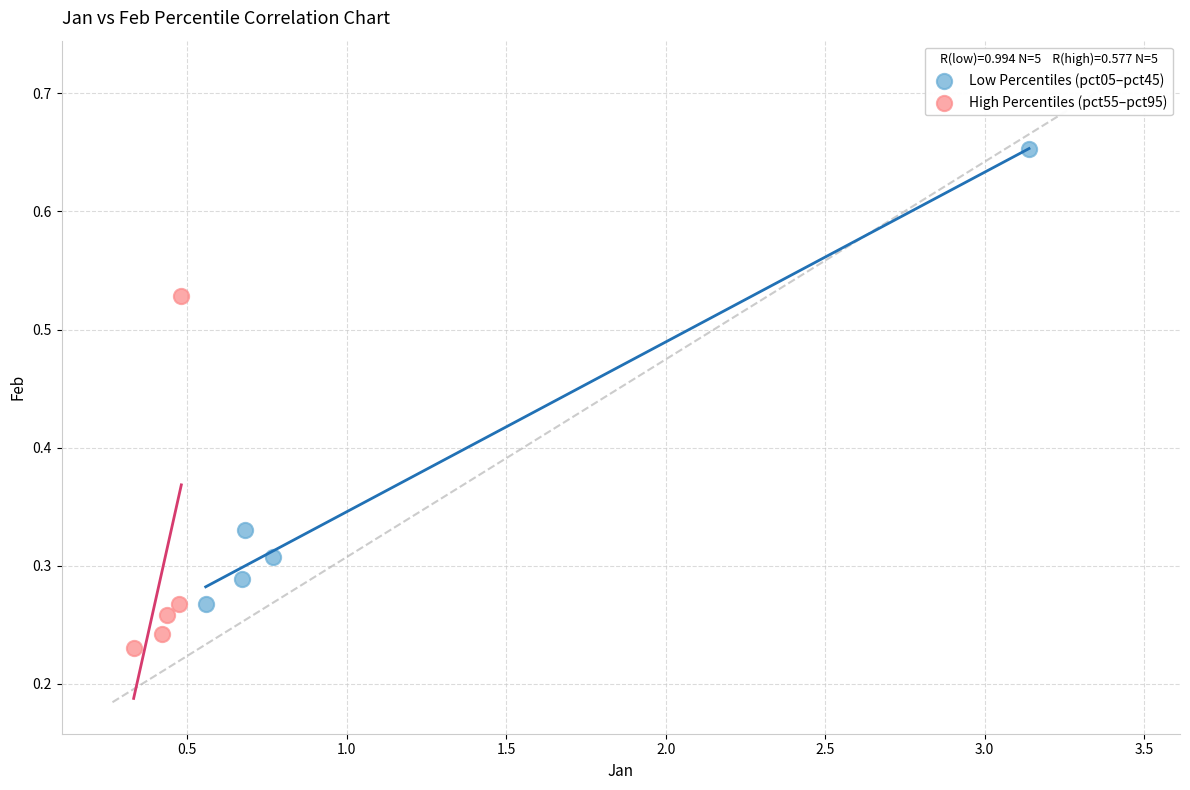

Which series has the widest spread of Y values?

Low Percentiles (pct05–pct45)